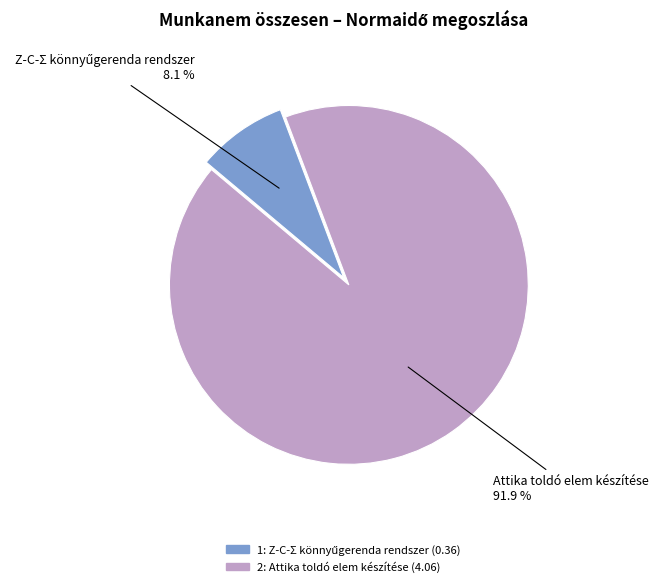

Which slice is the largest?

2